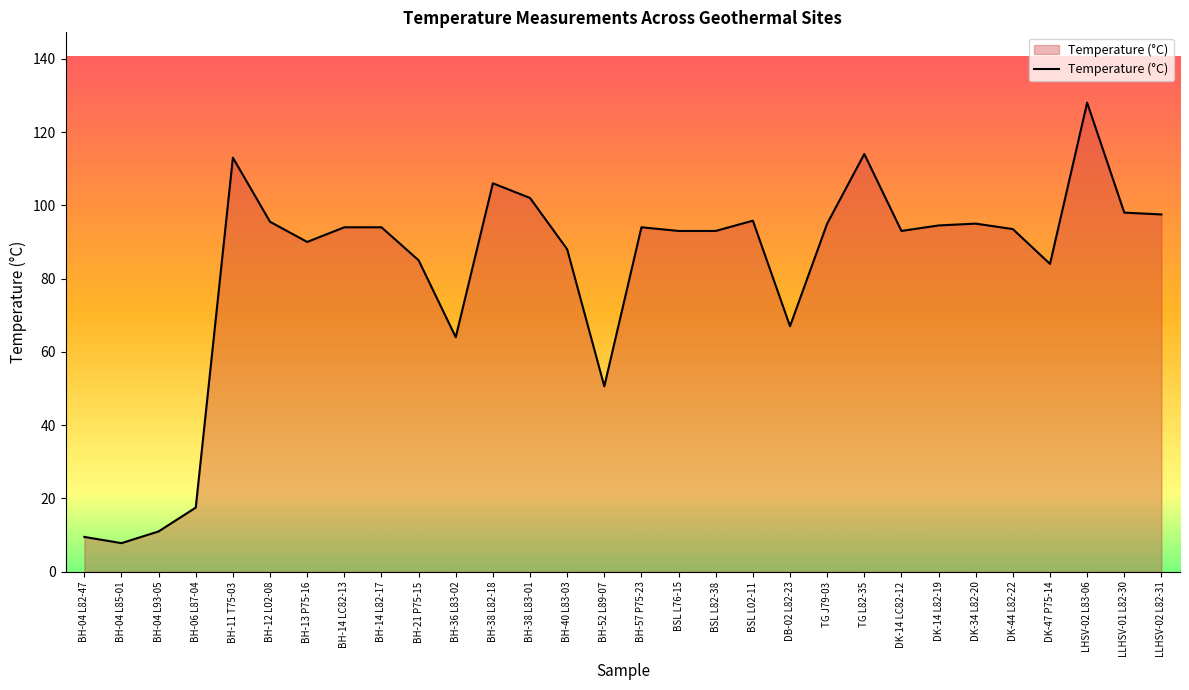

What is the difference between the maximum and minimum values?

120.2